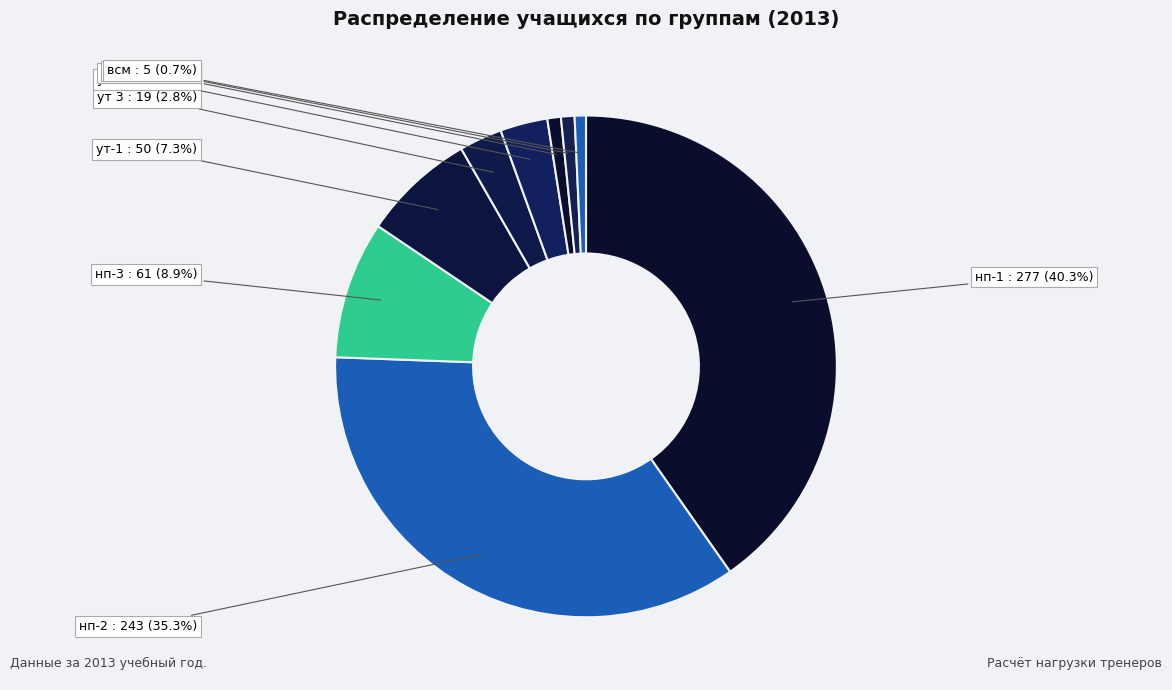

To the nearest percent, what is the difference between the largest and smallest slice percentages?

40%